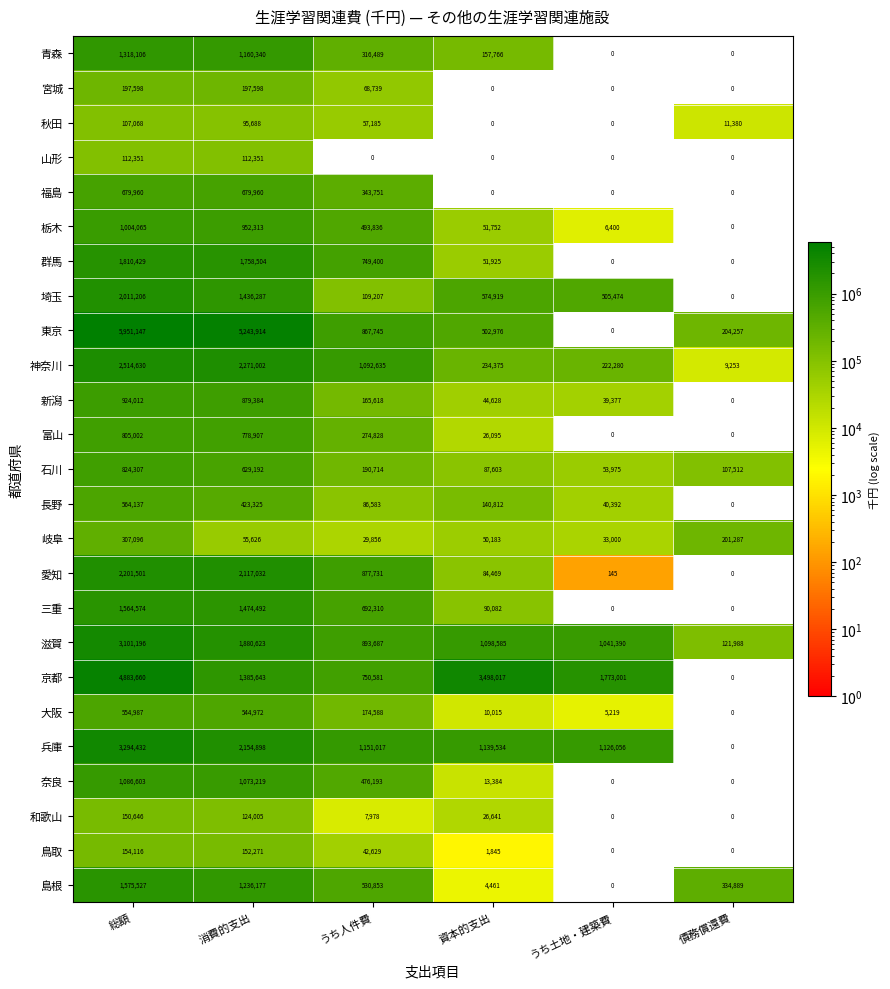

How many categories are shown in the chart?

6